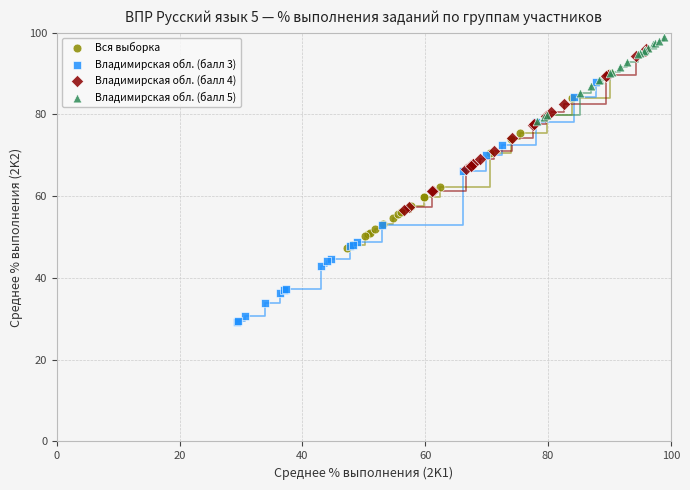

Which series has the largest Y range (max minus min)?

Владимирская обл. (балл 3)